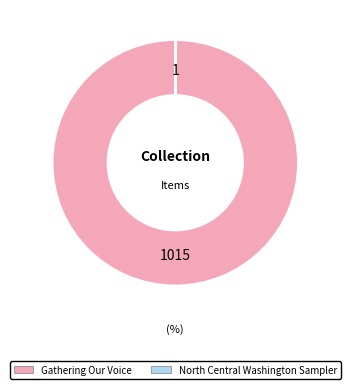

The Gathering Our Voice slice represents 100% of the pie. True or false?

True